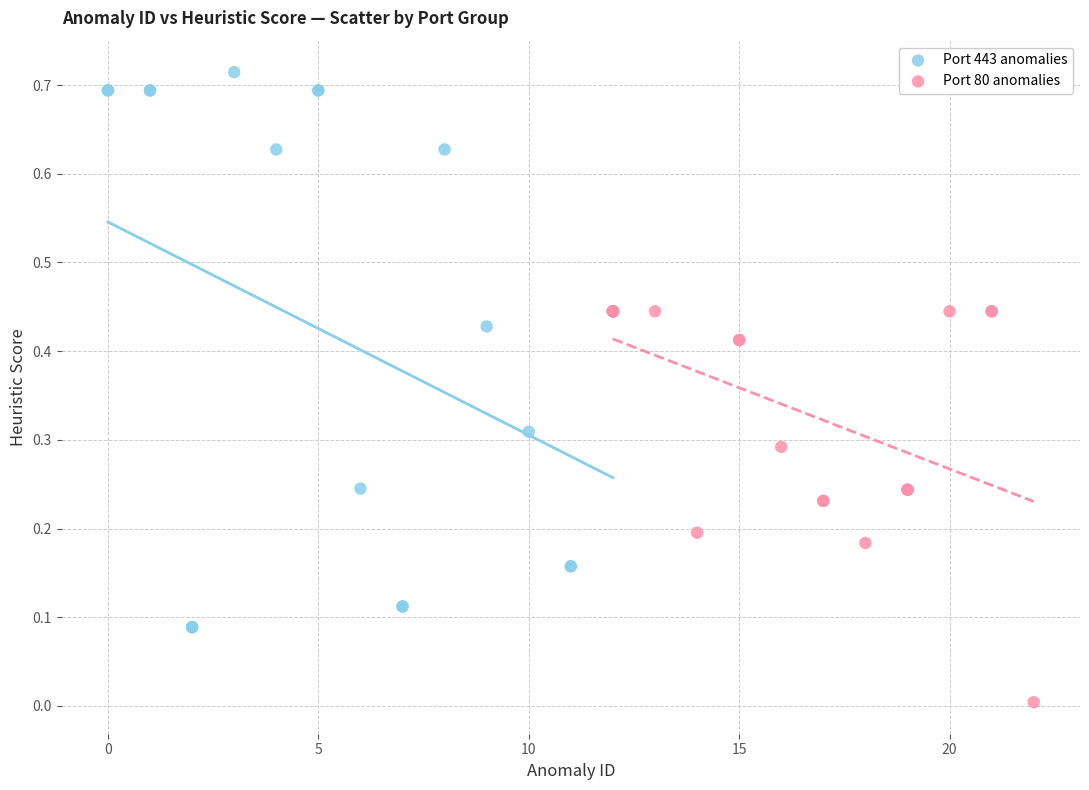

Which series reaches the maximum Y coordinate?

Port 443 anomalies